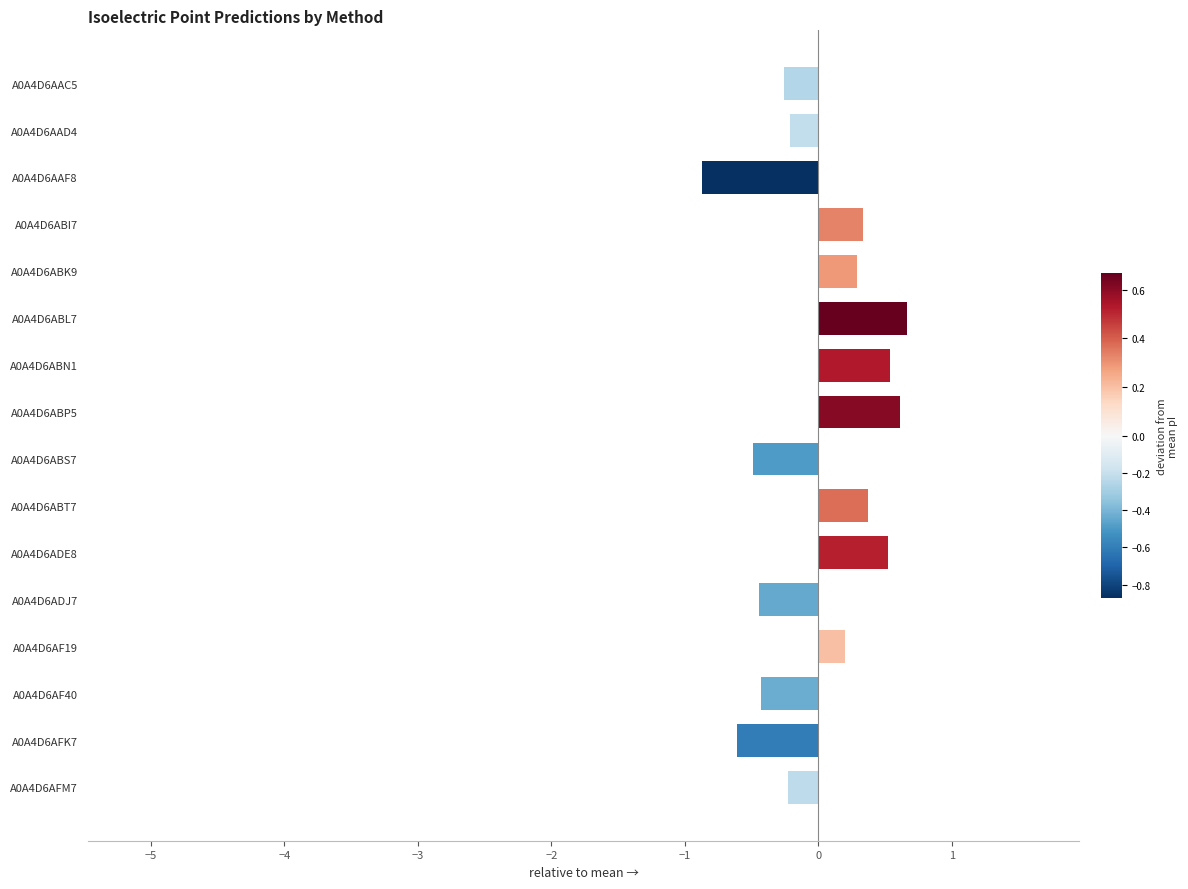

What is the greatest value displayed?

0.7